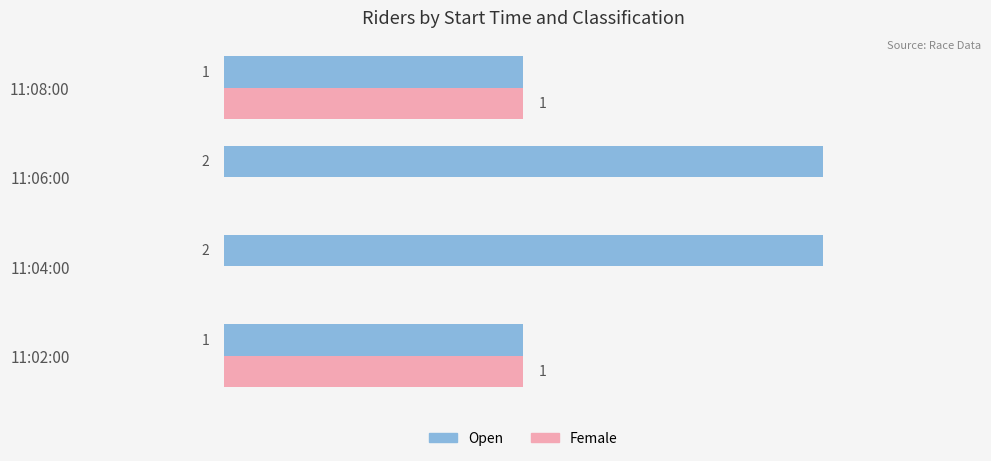

Which series has the largest total across all categories?

Open